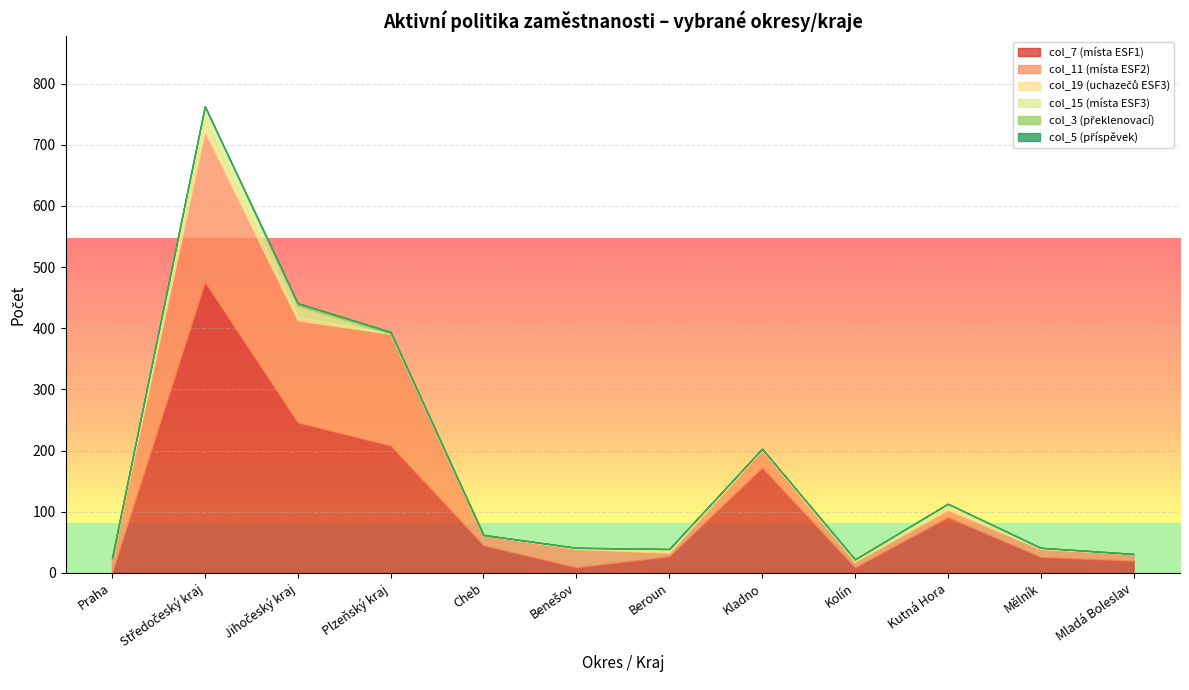

What is the label of the 6th point from the left?

Benešov